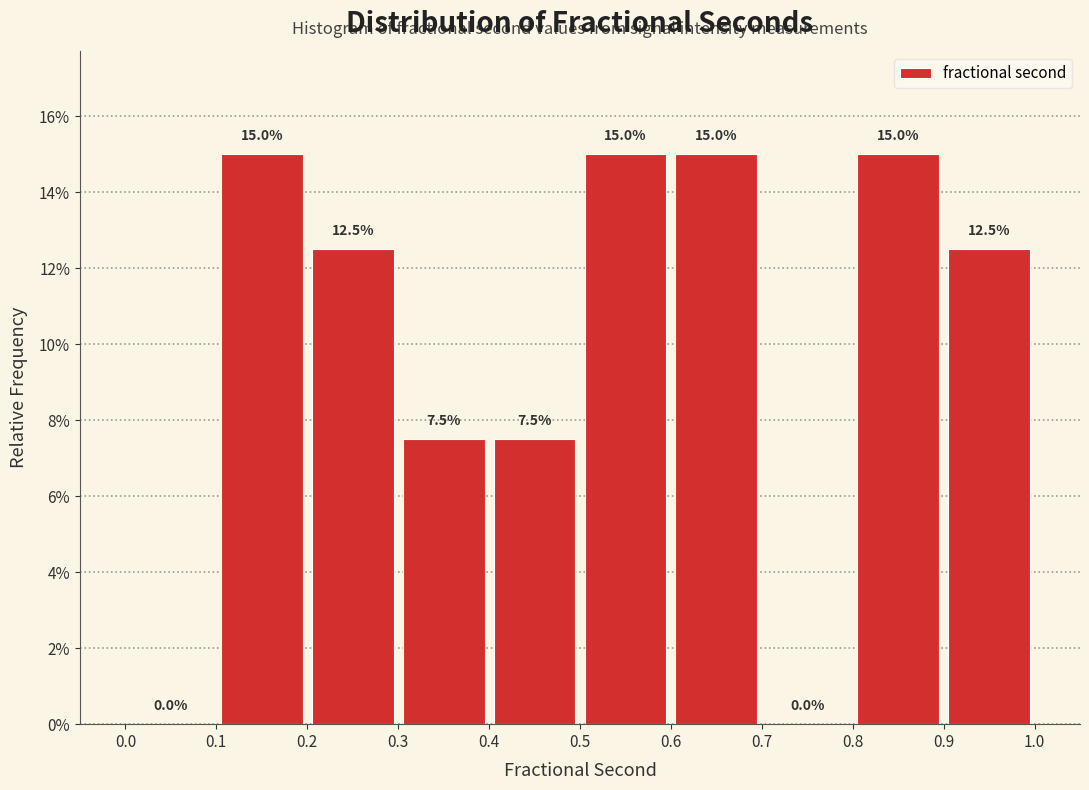

Reading left to right, list every bar in this chart as the range it spans on the x-axis followed by its height.

0.0 to 0.1: 0.0
0.1 to 0.2: 15.0
0.2 to 0.3: 12.5
0.3 to 0.4: 7.5
0.4 to 0.5: 7.5
0.5 to 0.6: 15.0
0.6 to 0.7: 15.0
0.7 to 0.8: 0.0
0.8 to 0.9: 15.0
0.9 to 1.0: 12.5